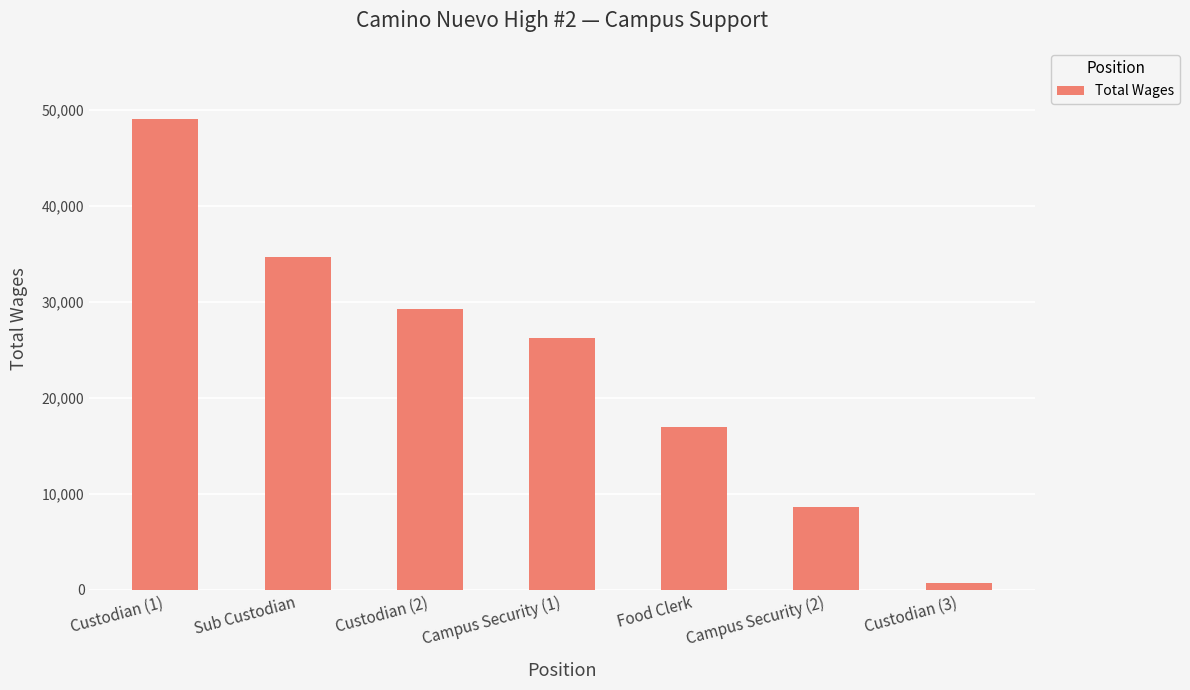

Reading right to left, transcribe all the data shown in this chart.

Custodian (3)=682	Campus Security (2)=8642	Food Clerk=16992	Campus Security (1)=26227	Custodian (2)=29299	Sub Custodian=34673	Custodian (1)=49114